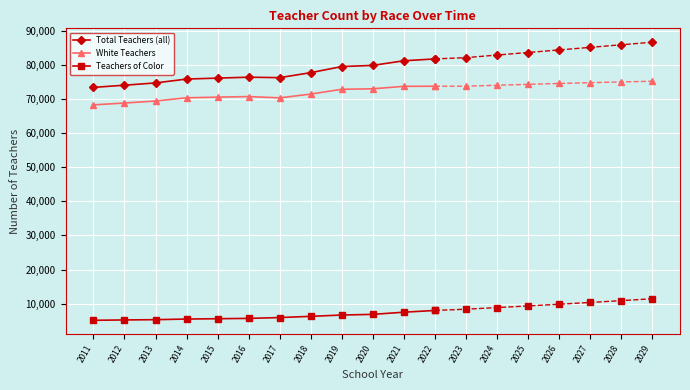

The value of White Teachers at 2017 is 70327. True or false?

True